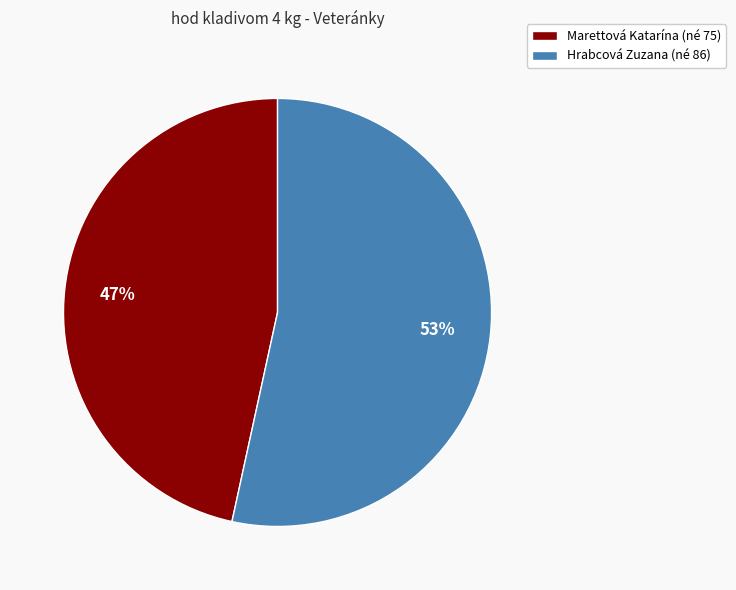

To the nearest percent, what percentage of the pie is Marettová Katarína?

47%